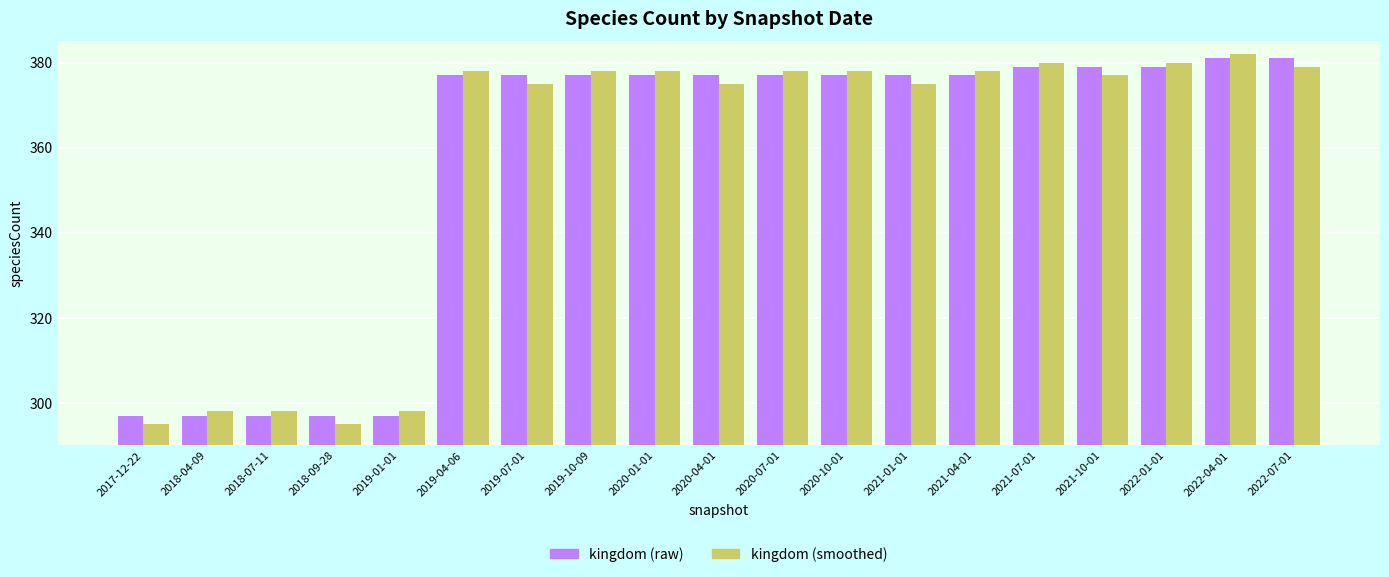

What is the value of the kingdom (raw) bar at the 16th from the left?

379